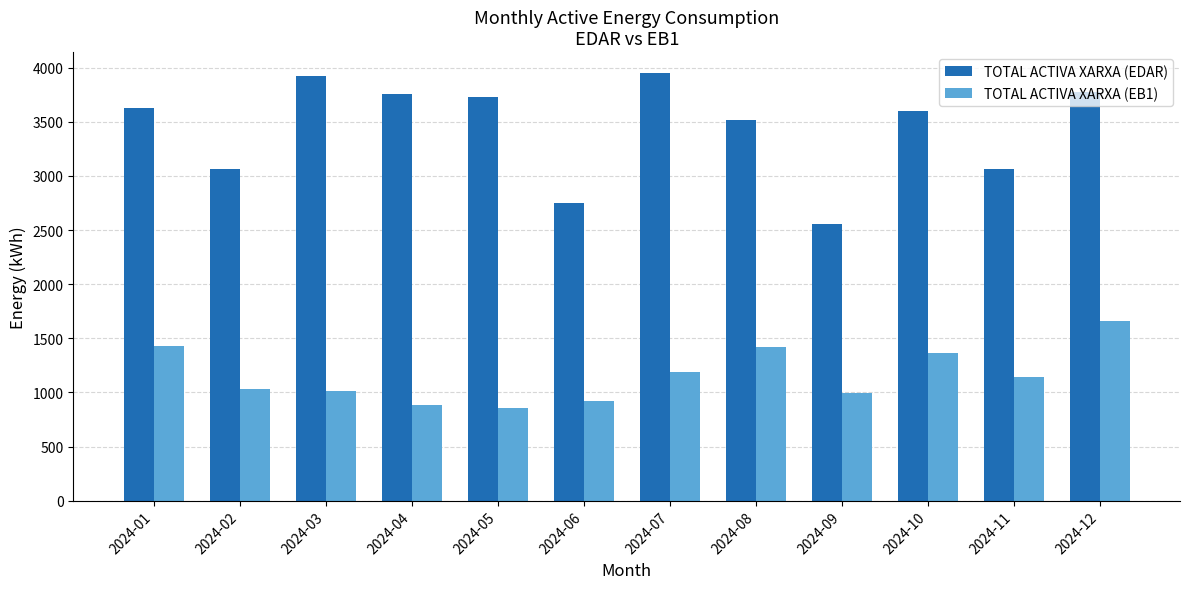

What is the approximate value of TOTAL ACTIVA XARXA (EB1) at 2024-06?

922.0